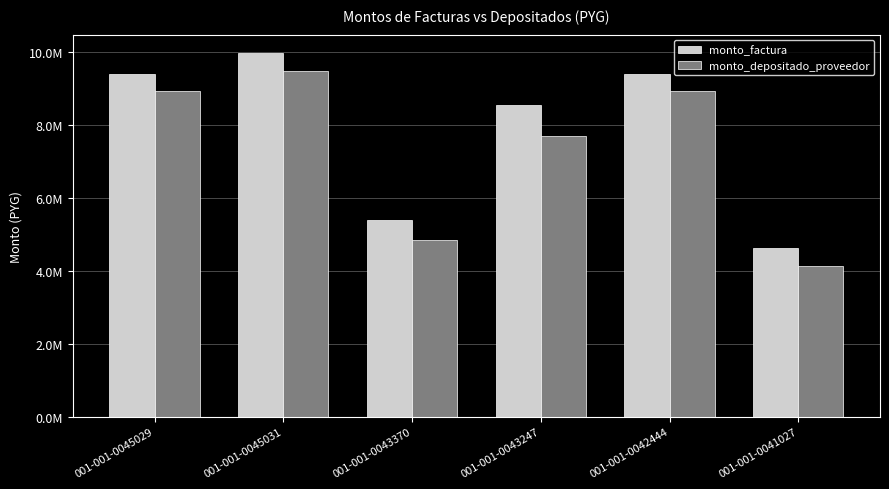

What are all the series names shown in the legend?

monto_factura, monto_depositado_proveedor